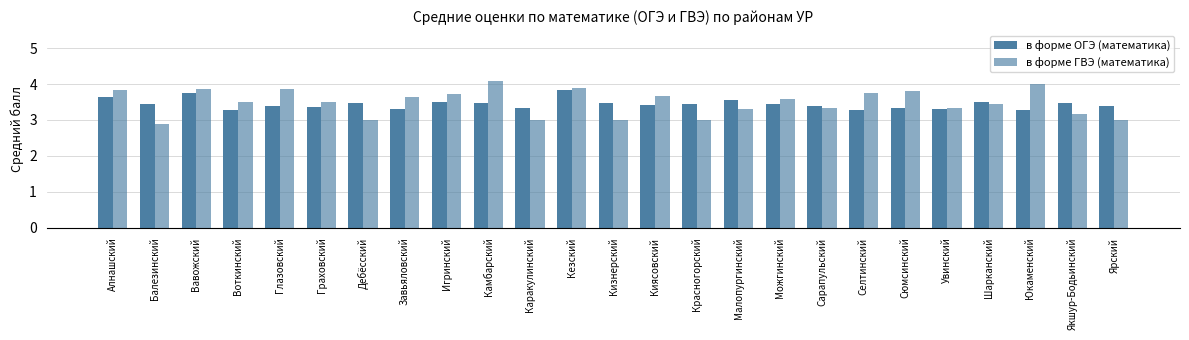

Reading left to right, transcribe all the data shown in this chart.

в форме ОГЭ (математика): 3.6	3.4	3.7	3.3	3.4	3.4	3.5	3.3	3.5	3.5	3.3	3.8	3.5	3.4	3.4	3.6	3.4	3.4	3.3	3.3	3.3	3.5	3.3	3.5	3.4
в форме ГВЭ (математика): 3.8	2.9	3.9	3.5	3.9	3.5	3.0	3.6	3.7	4.1	3.0	3.9	3.0	3.7	3.0	3.3	3.6	3.3	3.8	3.8	3.3	3.4	4.0	3.2	3.0